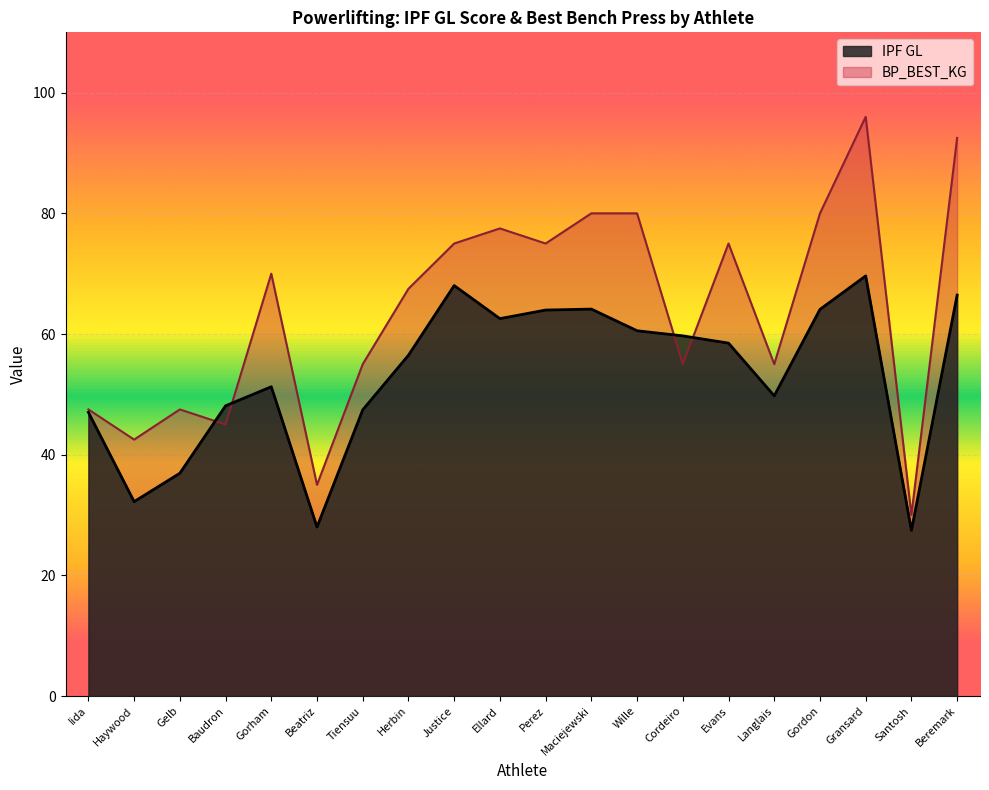

At which label does IPF GL first exceed 58?

Justice